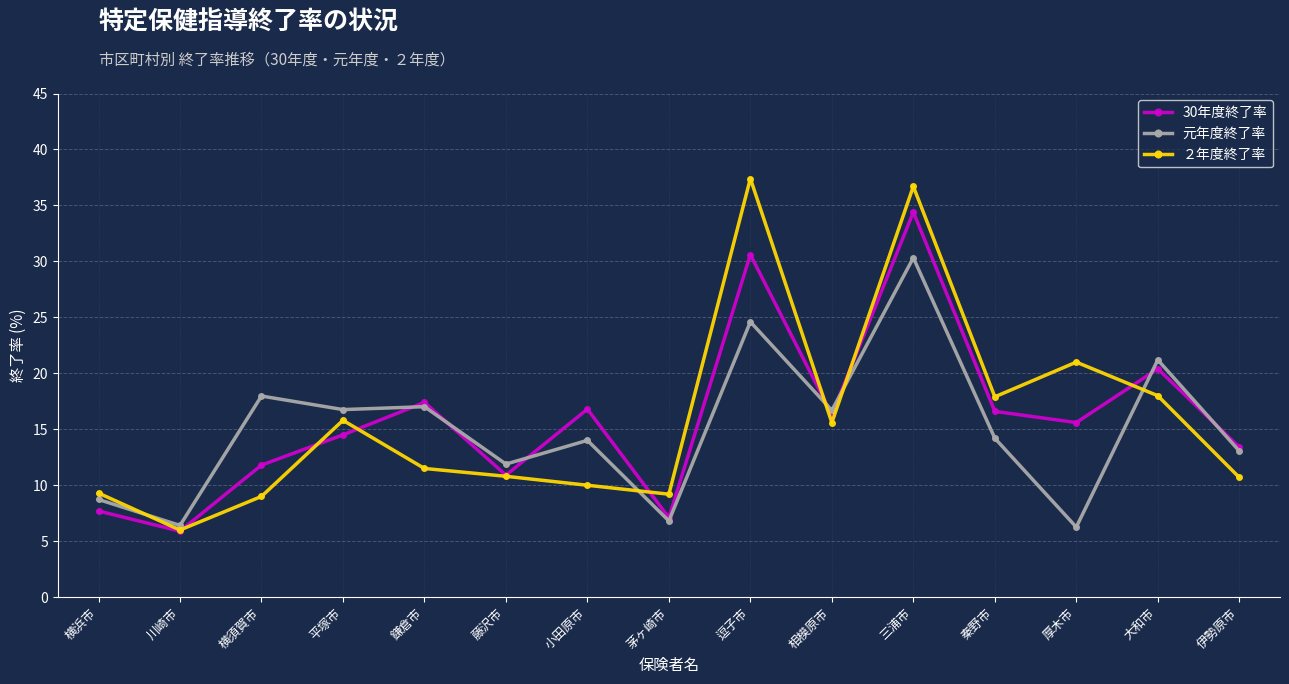

True or false: 元年度終了率 and 30年度終了率 intersect in this chart.

True